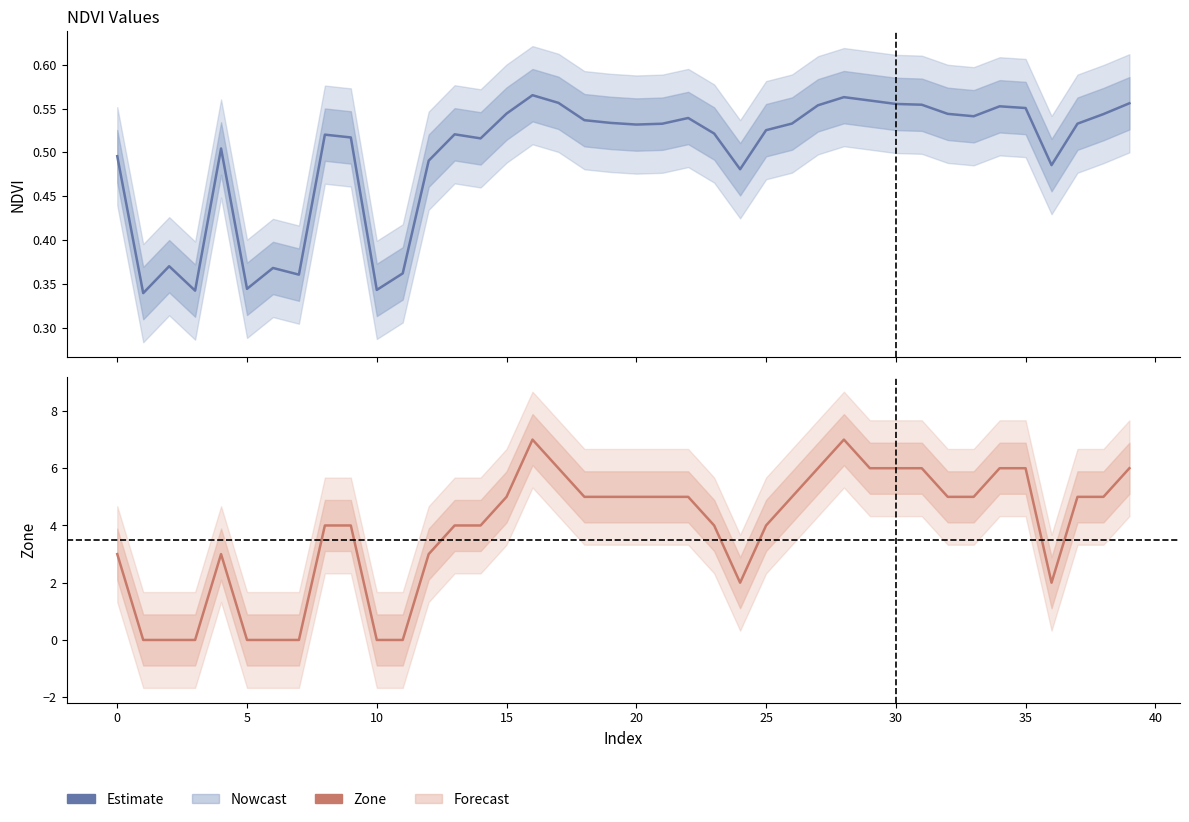

Which series has the largest total across all categories?

Zone (Estimate)